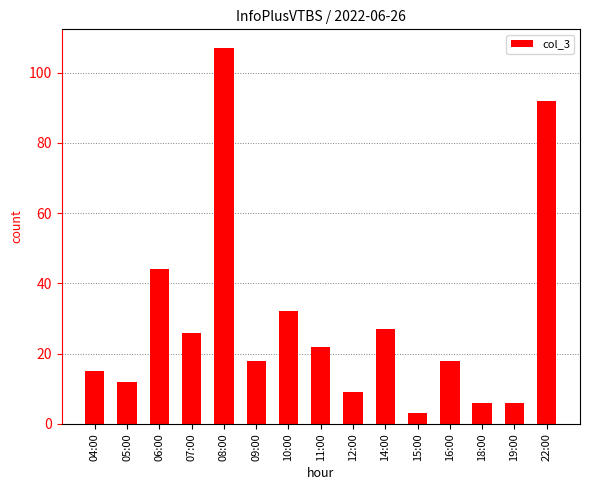

What is the maximum value shown in the chart?

107